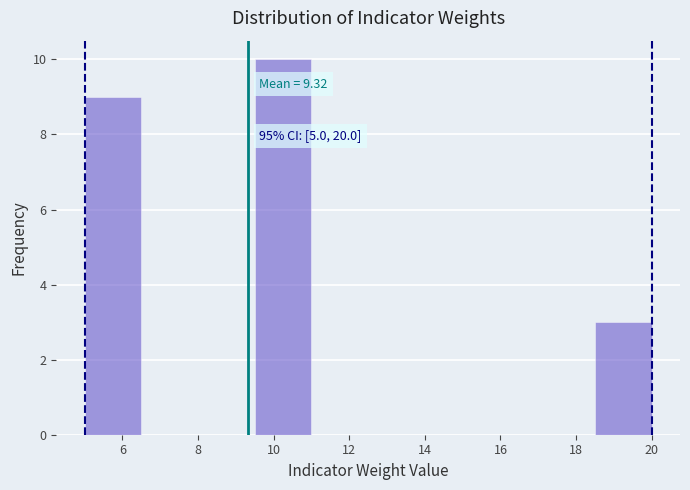

Over which range of the x-axis is the bar tallest?

9.5 to 11.0